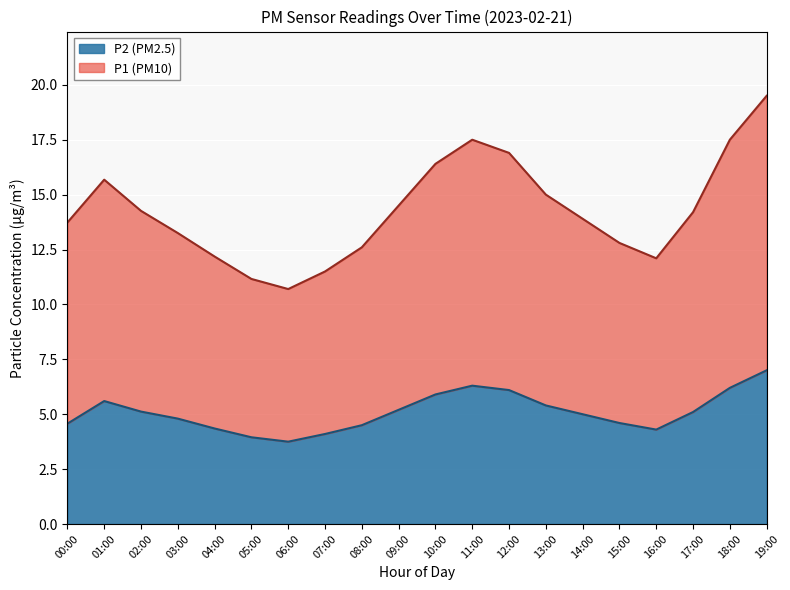

Which category has the highest value in the P1 series?

19:00